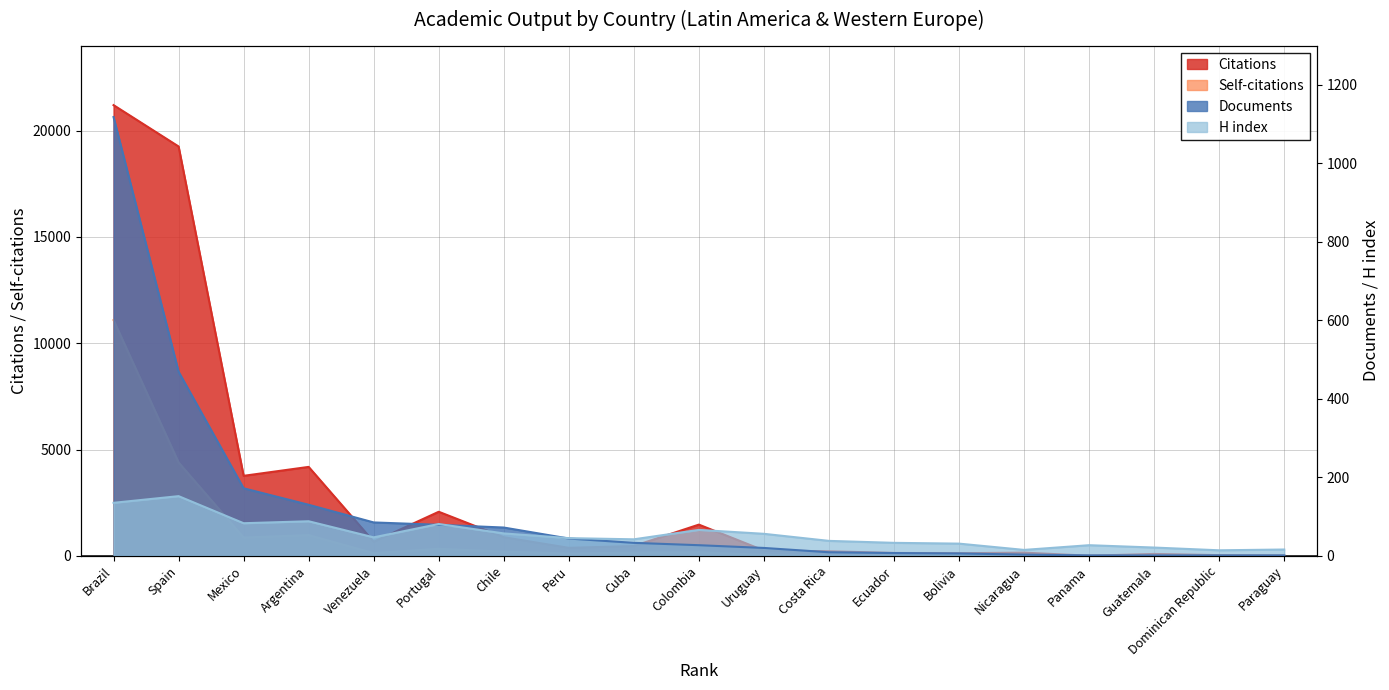

The H index series shows 9 at Nicaragua. True or false?

False